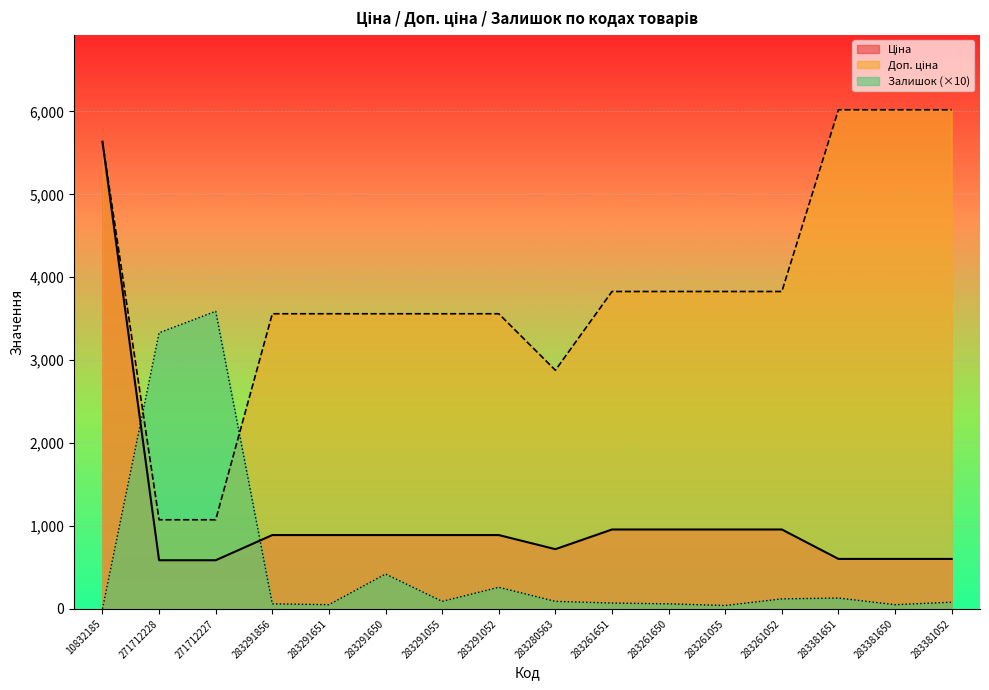

Reading left to right, extract all data points from this chart.

Ціна: 10832185=5636.0	271712228=586.0	271712227=586.0	283291856=889.9	283291651=889.9	283291650=889.9	283291055=889.9	283291052=889.9	283280563=719.6	283261651=957.1	283261650=957.1	283261055=957.1	283261052=957.1	283381651=602.1	283381650=602.1	283381052=602.1
Доп. ціна: 10832185=5636.0	271712228=1074.5	271712227=1074.5	283291856=3559.7	283291651=3559.7	283291650=3559.7	283291055=3559.7	283291052=3559.7	283280563=2878.5	283261651=3828.4	283261650=3828.4	283261055=3828.4	283261052=3828.4	283381651=6020.8	283381650=6020.8	283381052=6020.8
Залишок: 10832185=0.0	271712228=3330.0	271712227=3590.0	283291856=60.0	283291651=50.0	283291650=420.0	283291055=90.0	283291052=260.0	283280563=90.0	283261651=70.0	283261650=60.0	283261055=40.0	283261052=120.0	283381651=130.0	283381650=50.0	283381052=80.0